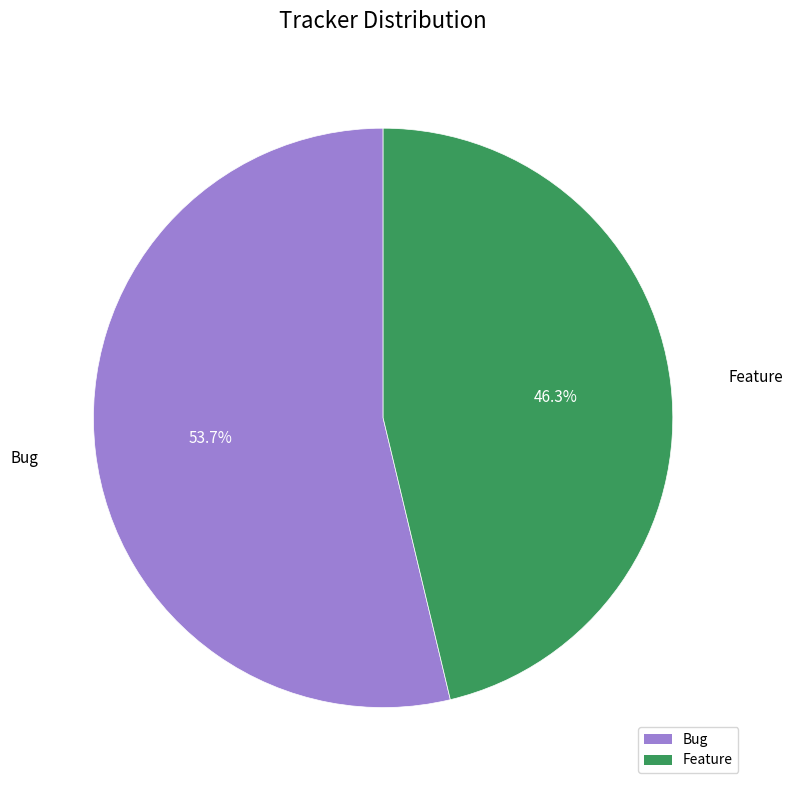

Which slice is the largest?

Bug